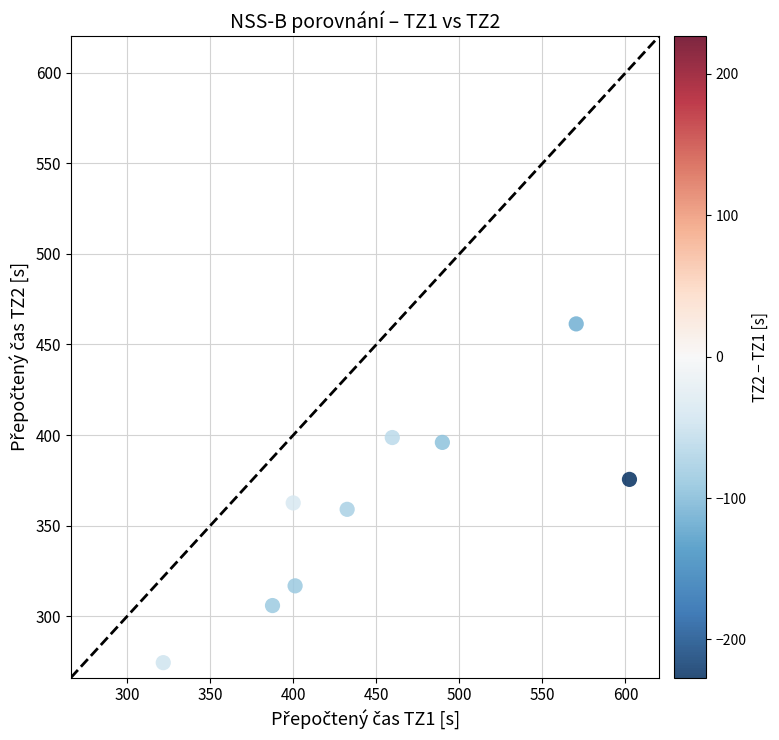

What is the average Y value?

361.1